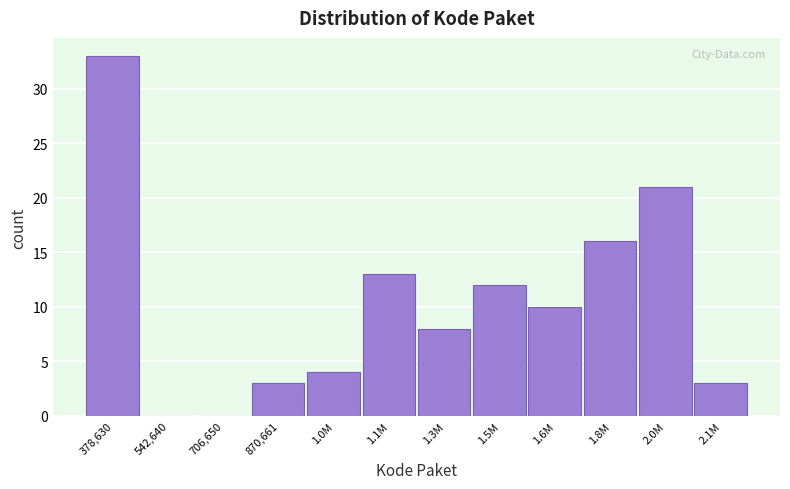

Reading right to left, list all the values displayed in this chart.

2.1M=3	2.0M=21	1.8M=16	1.6M=10	1.5M=12	1.3M=8	1.1M=13	1.0M=4	870,661=3	706,650=0	542,640=0	378,630=33